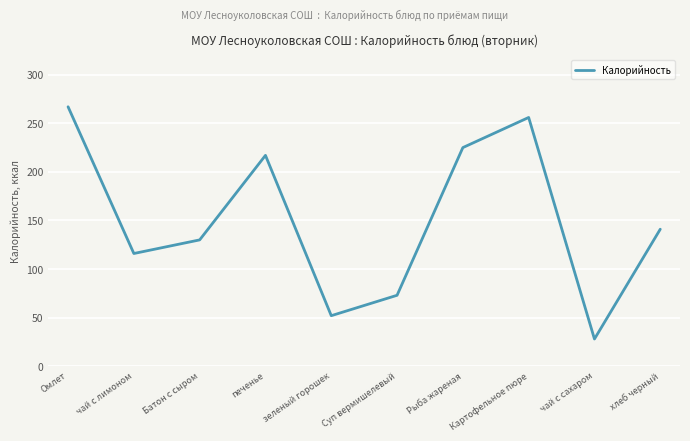

Reading left to right, transcribe all the data shown in this chart.

Омлет=267	чай с лимоном=116	Батон с сыром=130	печенье=217	зеленый горошек=52	Суп вермишелевый=73	Рыба жареная=225	Картофельное пюре=256	чай с сахаром=28	хлеб черный=141